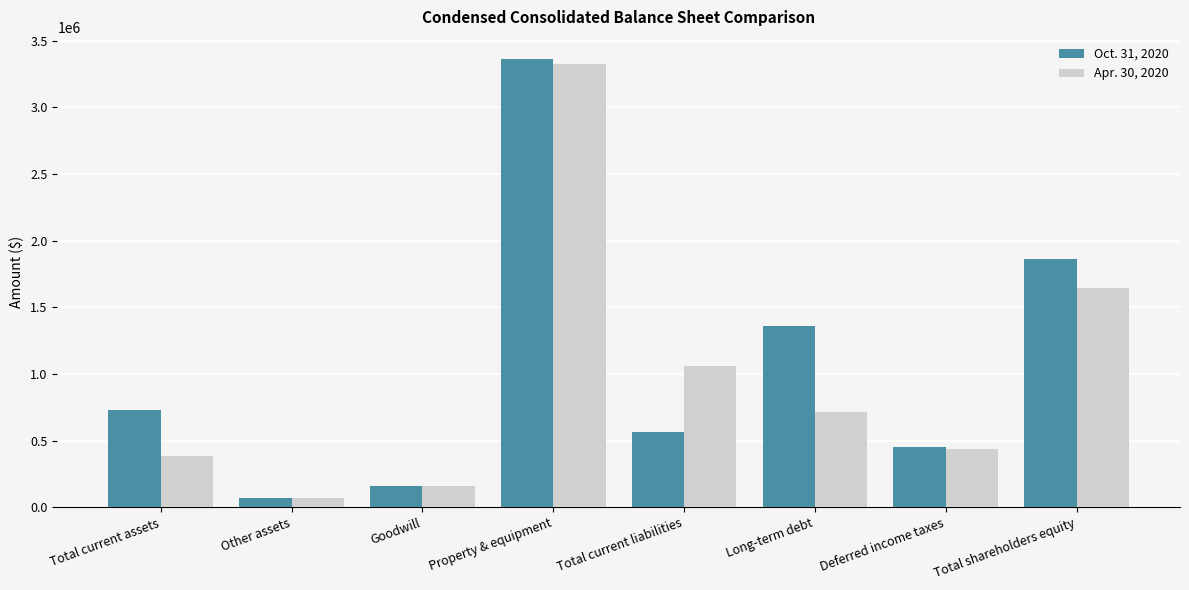

The value of Oct. 31, 2020 at Property & equipment is 5444226. True or false?

False